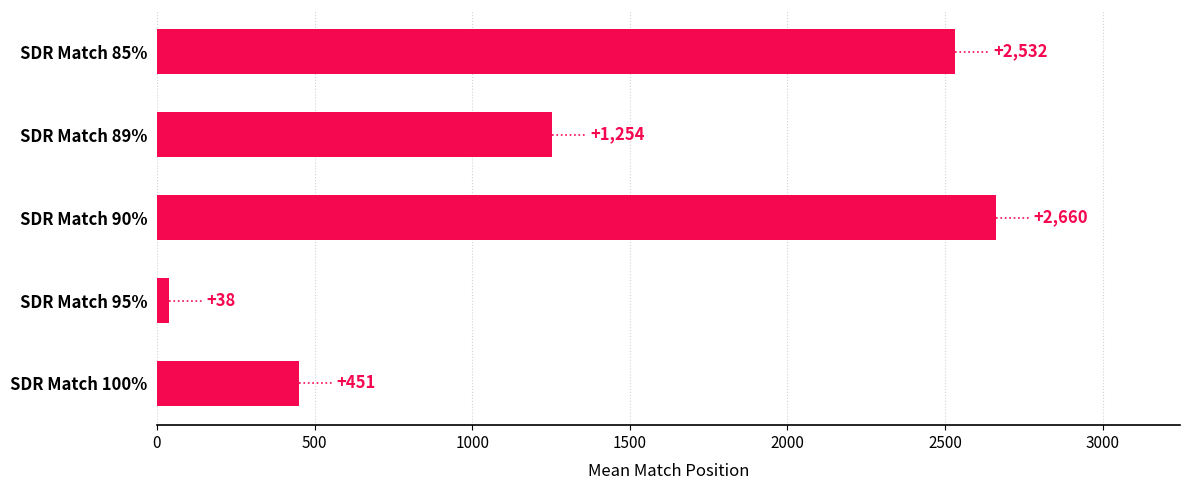

Which category has the lowest value across all series?

SDR Match 95%